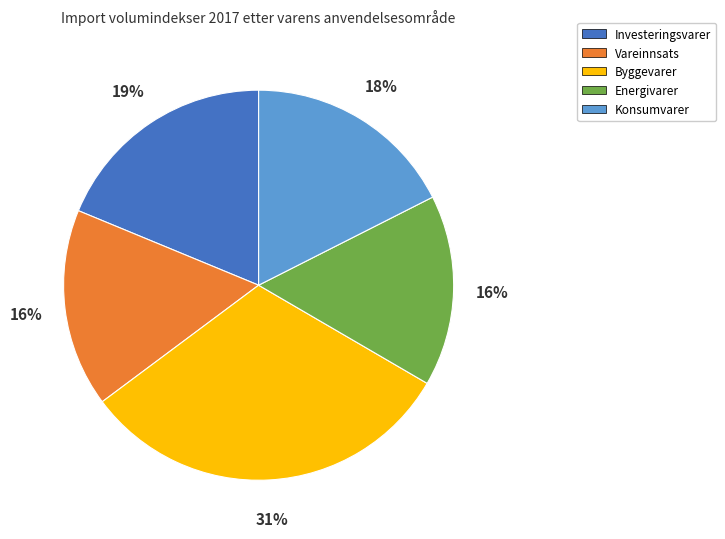

Which category has the biggest portion of the pie?

Byggevarer